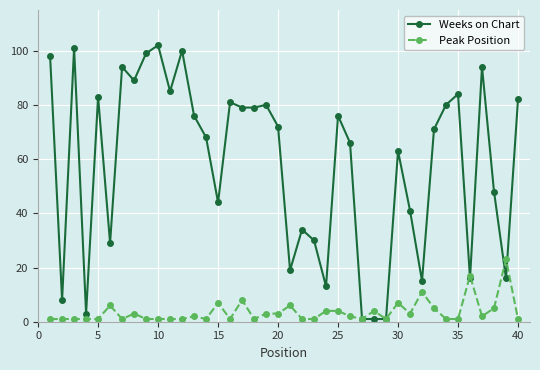

List the series in order of their overall mean, highest first.

Weeks on Chart, Peak Position